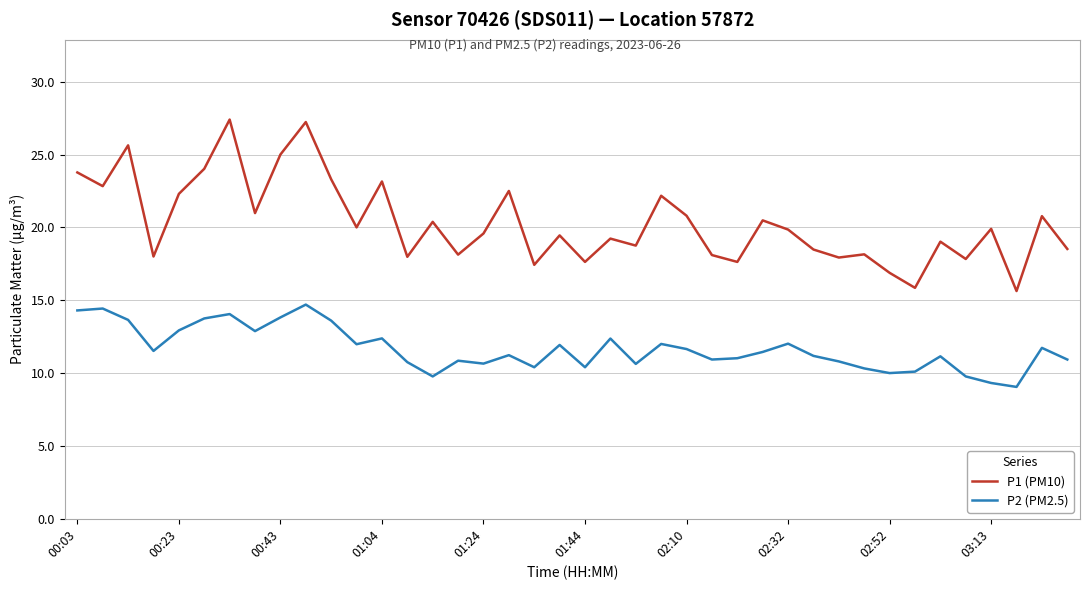

What is the lowest value of the P1 (PM10) series?

15.6